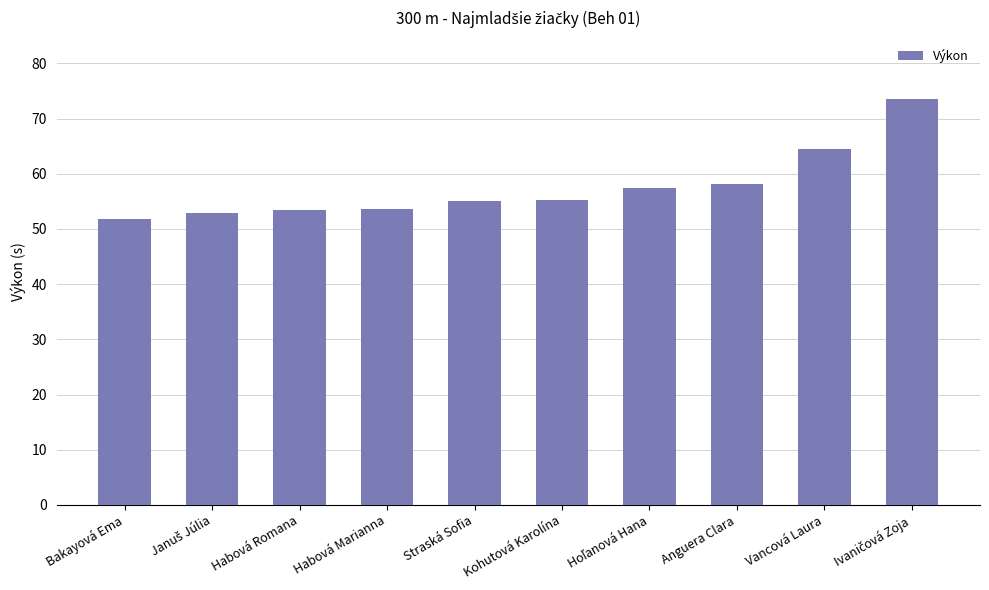

The value at Habová Marianna is 53.6. True or false?

True